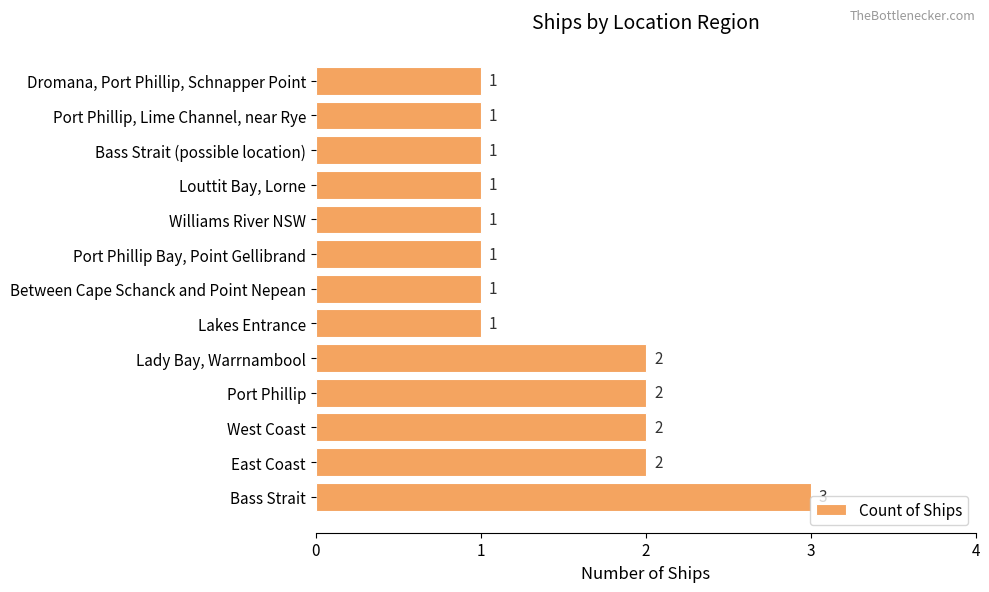

How many values exceed 1?

5